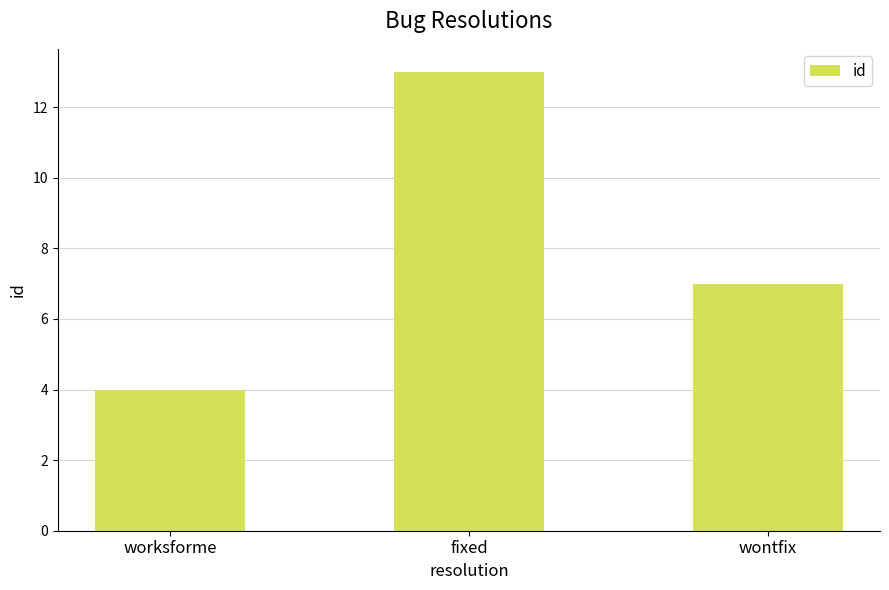

Does the chart contain any negative values?

No